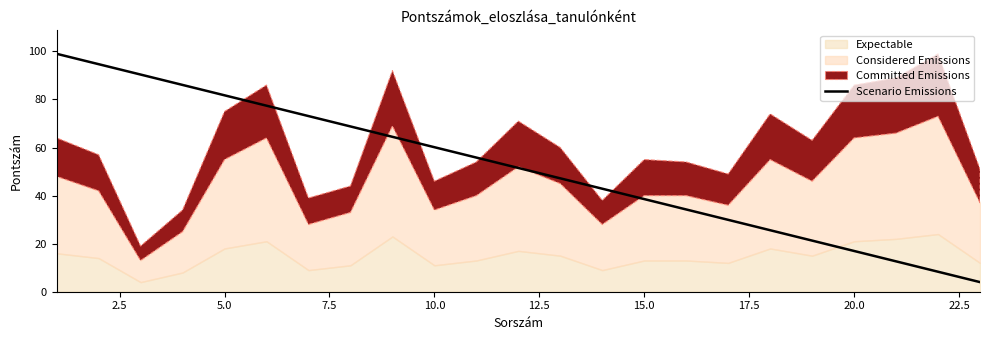

What is the lowest value of the Scenario Emissions series?

4.0